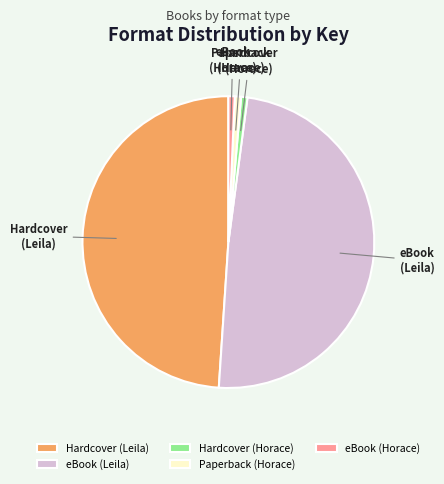

What is the ratio of the value at eBook (Horace) to the value at Paperback (Horace)?

1.0